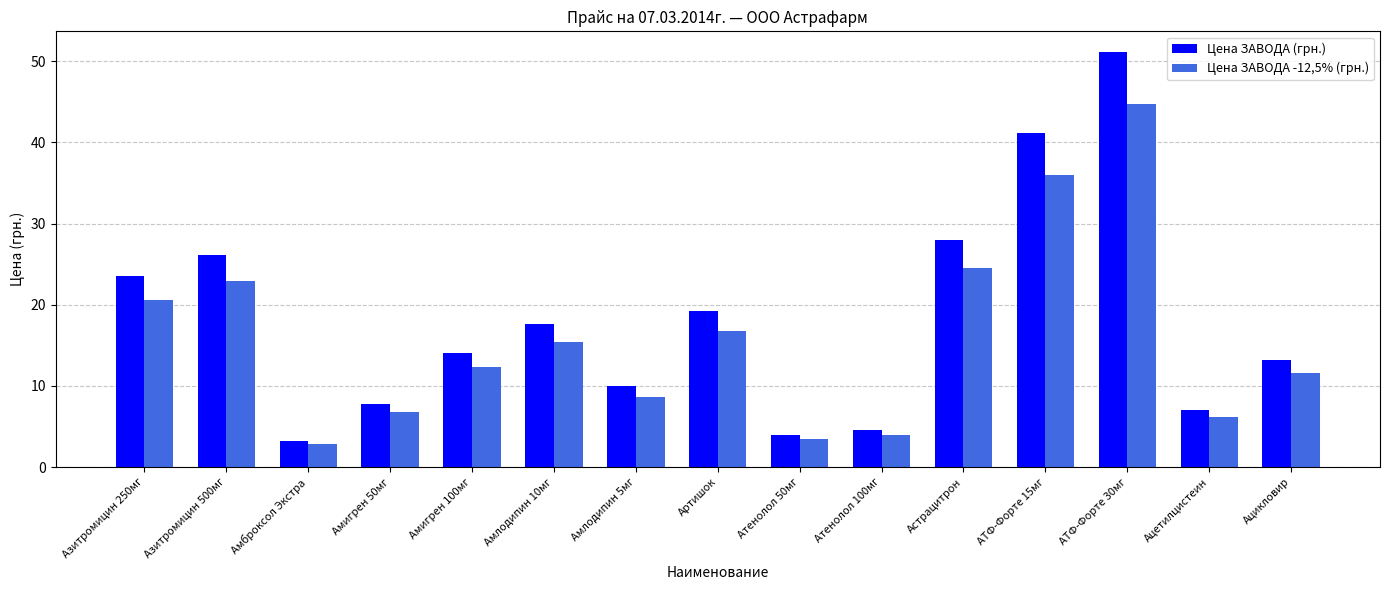

Read the Цена ЗАВОДА (грн.) value at Азитромицин 250мг.

23.5